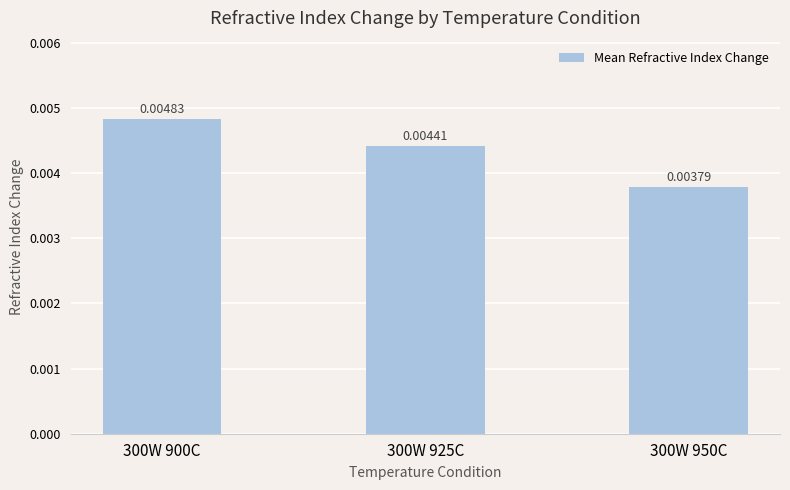

List the labels in order of value, largest first.

300W 900C, 300W 925C, 300W 950C